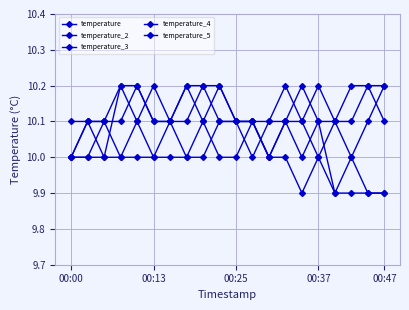

How many lines are shown in the chart?

5